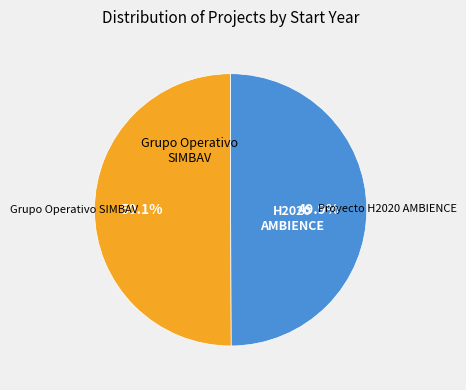

What percentage do Grupo Operativo SIMBAV and Proyecto H2020 AMBIENCE together represent?

100.0%